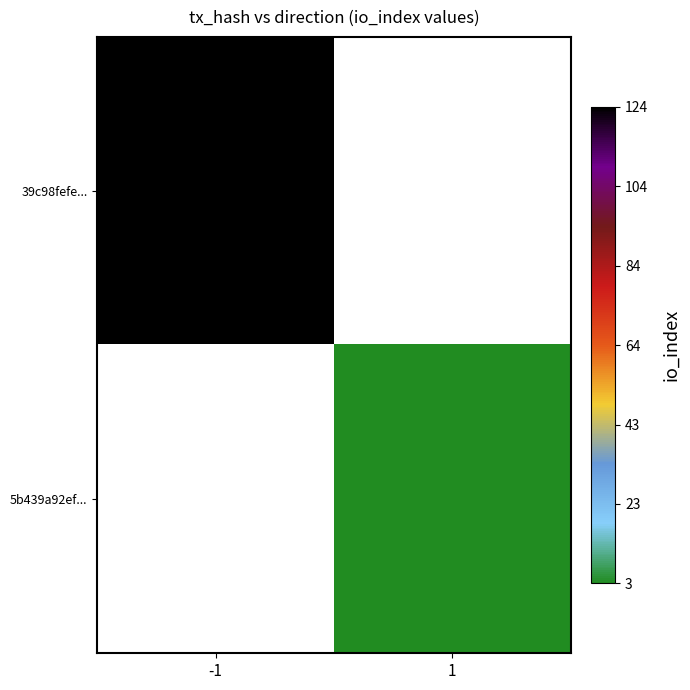

Which series has the largest range (max minus min)?

39c98fefe...